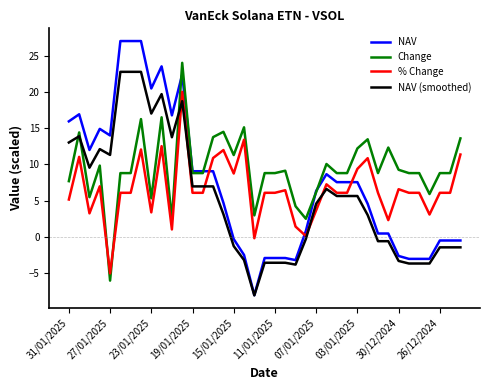

What is the lowest value of the % Change series?

-5.0